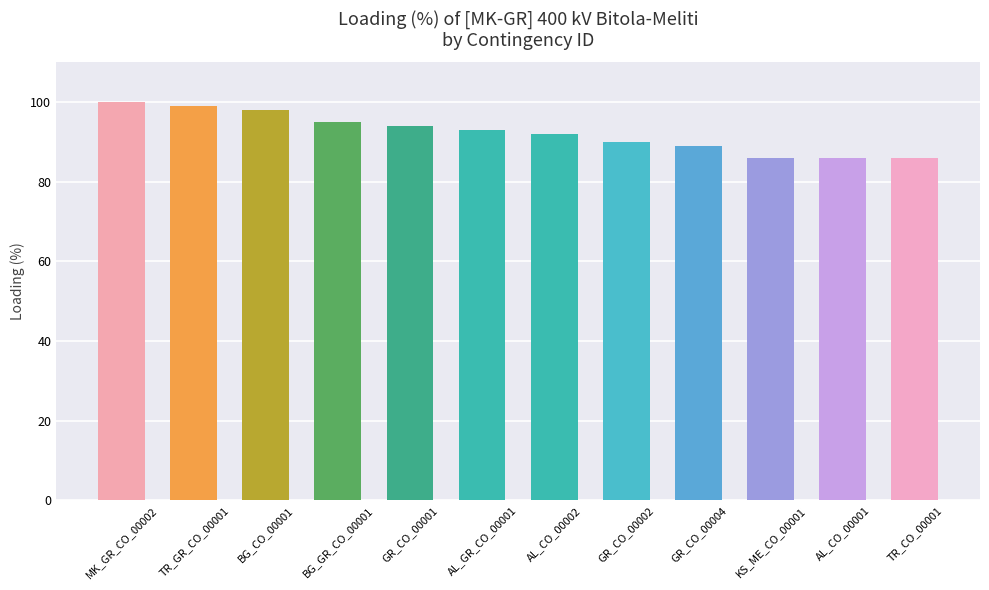

What is the greatest value displayed?

100